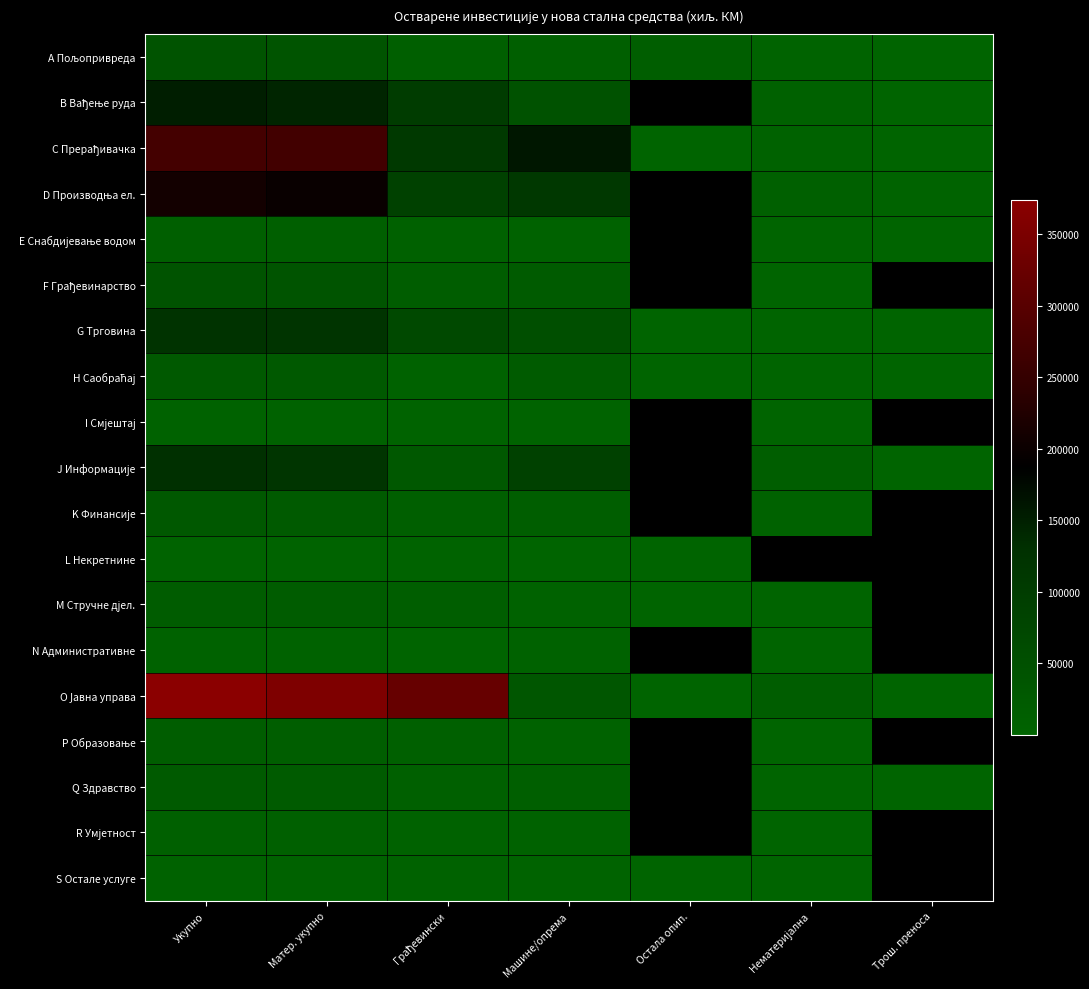

Rank the series by their maximum value, from highest to lowest.

O Јавна управа, C Прерађивачка, D Производња ел., B Вађење руда, J Информације, G Трговина, F Грађевинарство, A Пољопривреда, K Финансије, H Саобраћај, Q Здравство, M Стручне дјел., P Образовање, E Снабдијевање водом, R Умјетност, S Остале услуге, I Смјештај, N Административне, L Некретнине